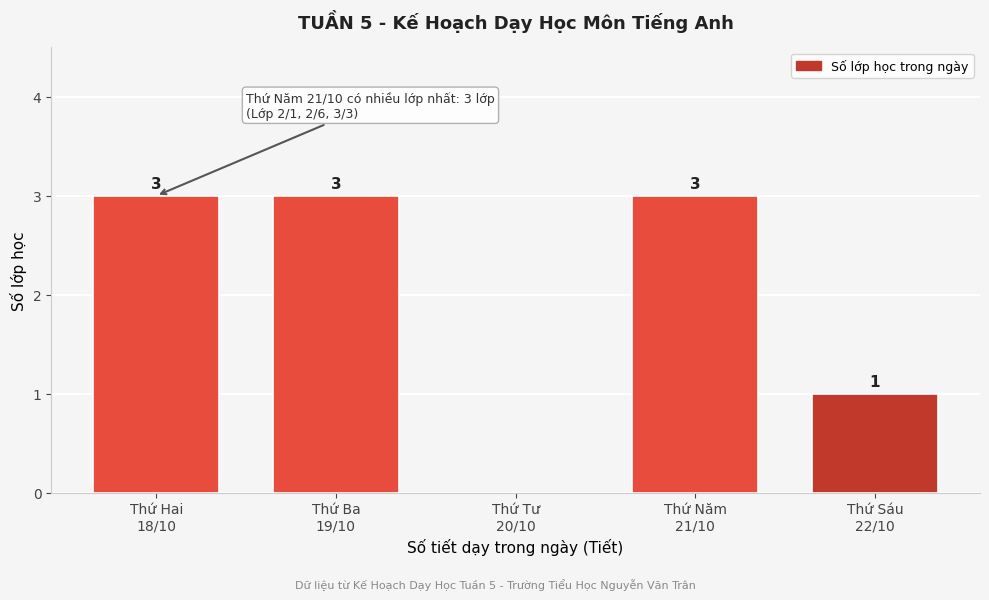

What is the sum of all values?

10